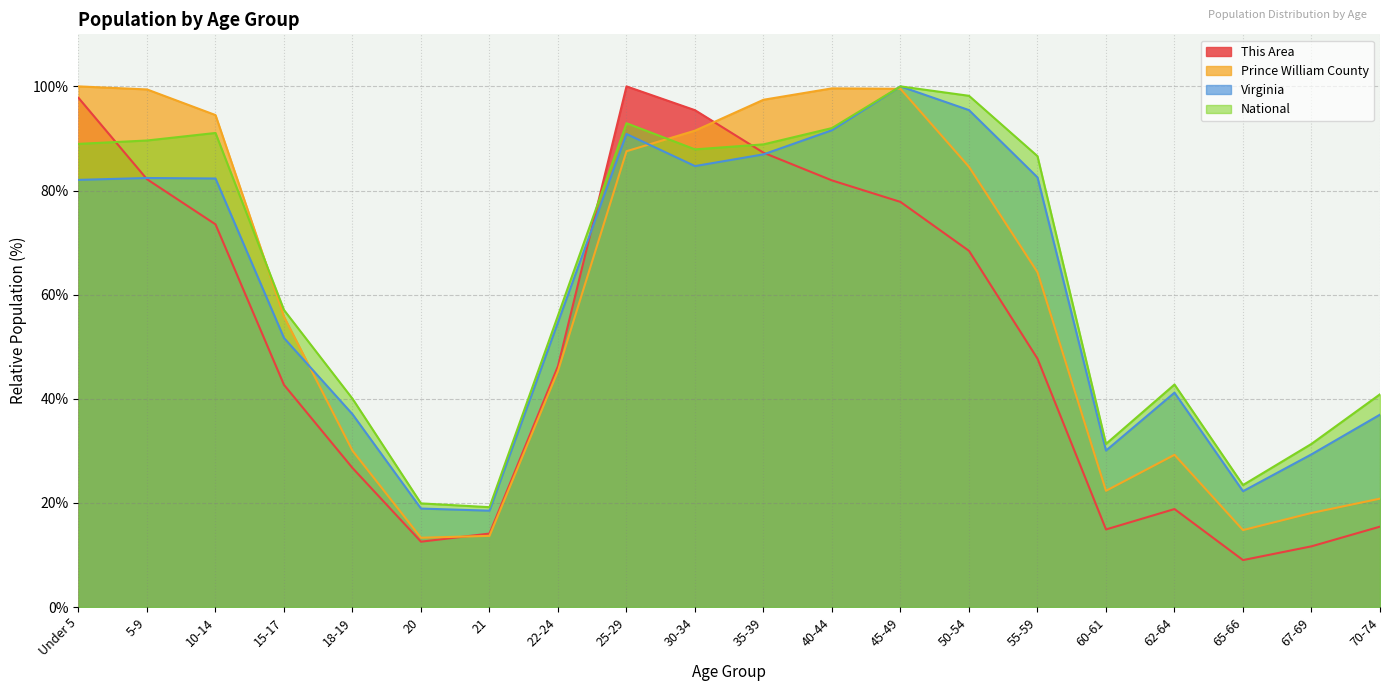

What is the sum of the Prince William County values at 18-19 and 50-54?

114.6